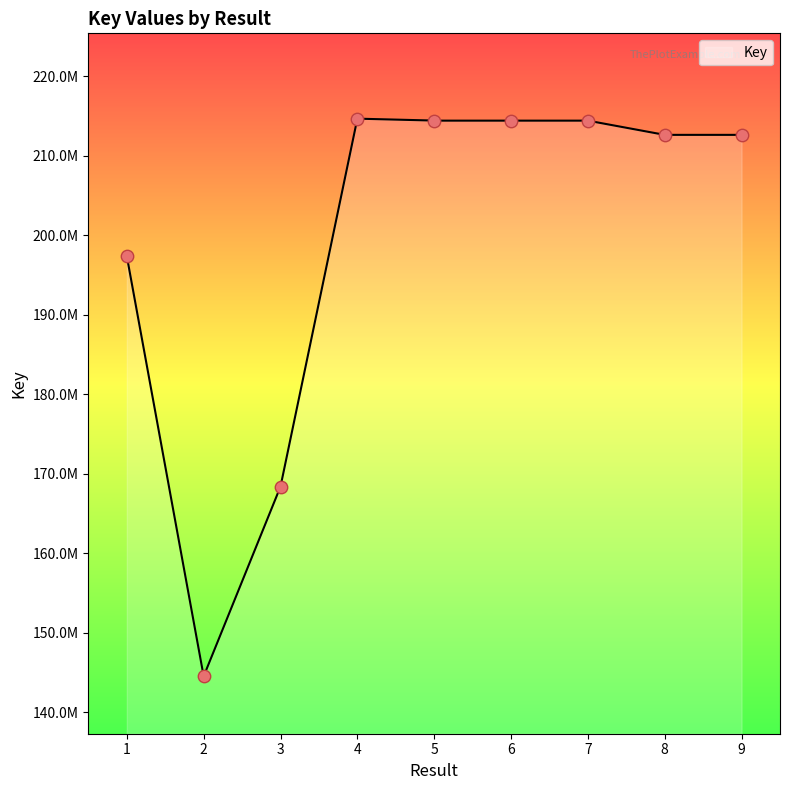

What is the ratio of the value at 1 to the value at 6?

0.9